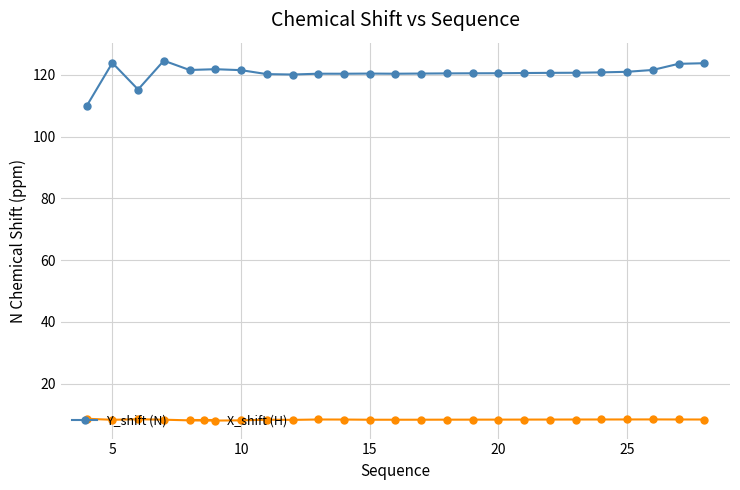

What is the maximum value for X_shift (H)?

8.7